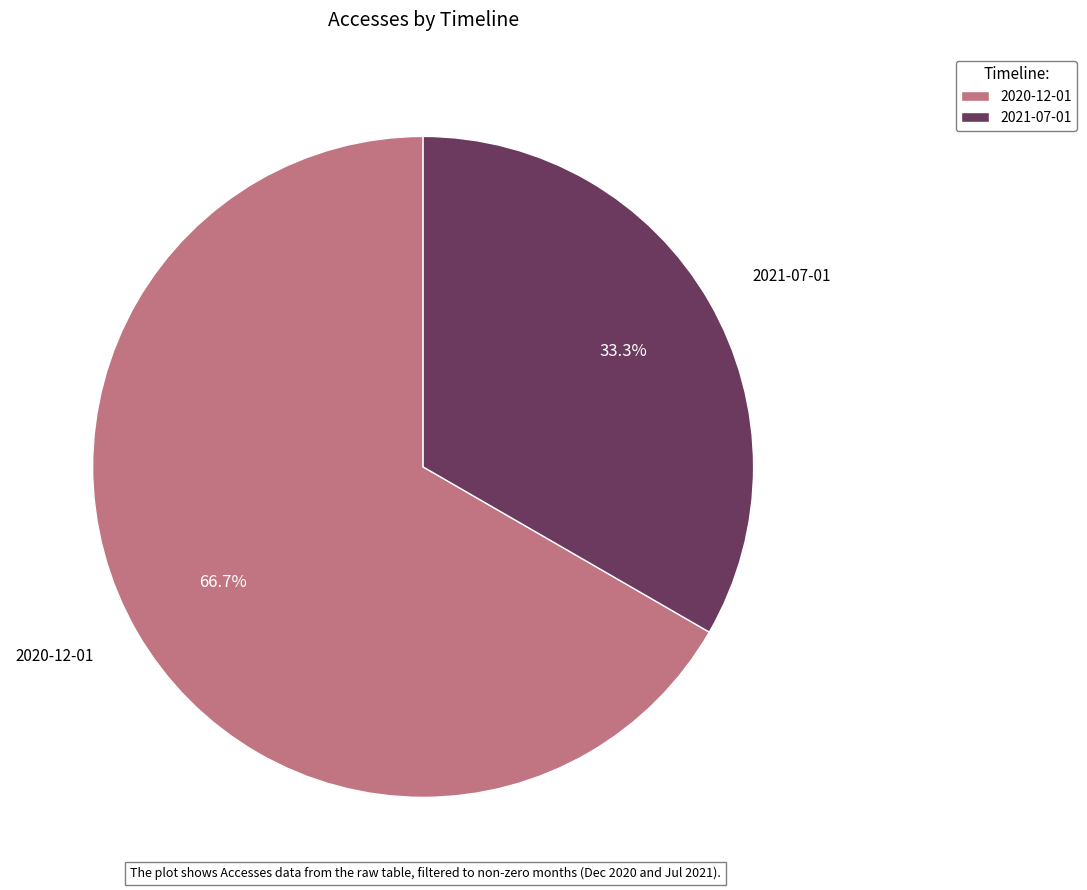

What percentage is NOT represented by 2020-12-01?

33.3%